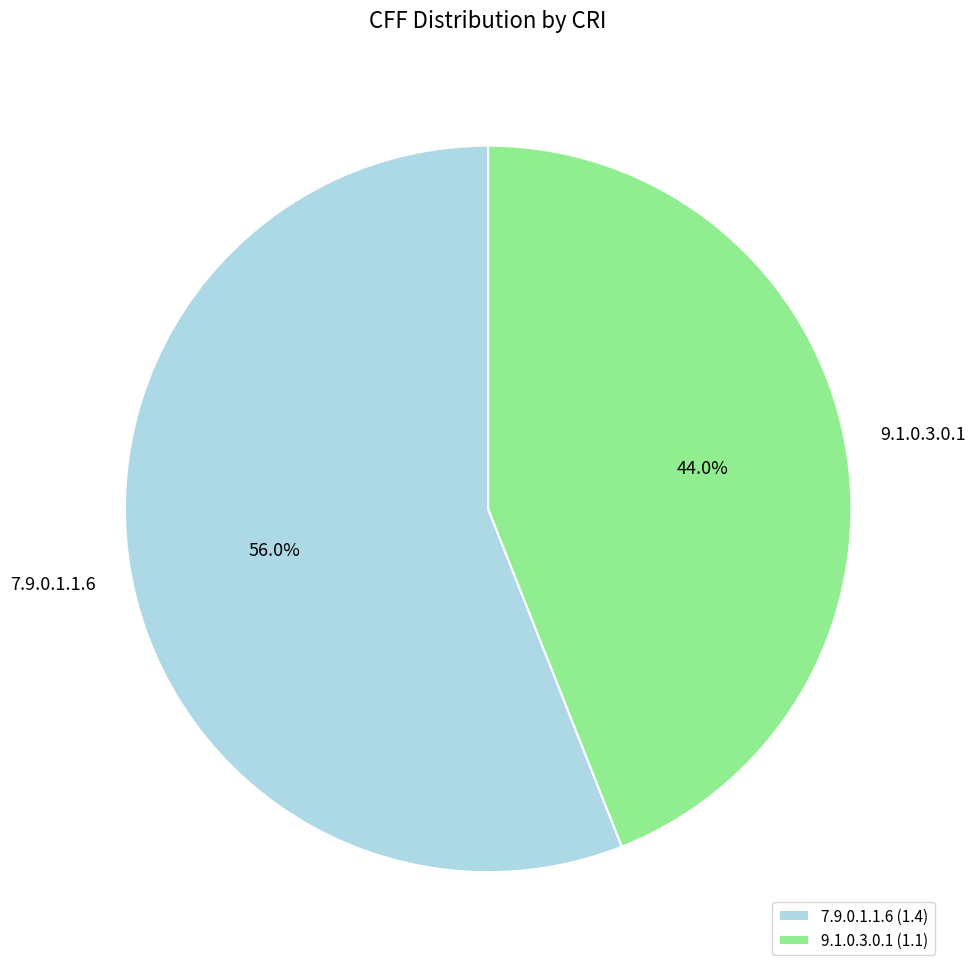

To the nearest percent, what is the average slice percentage?

50%